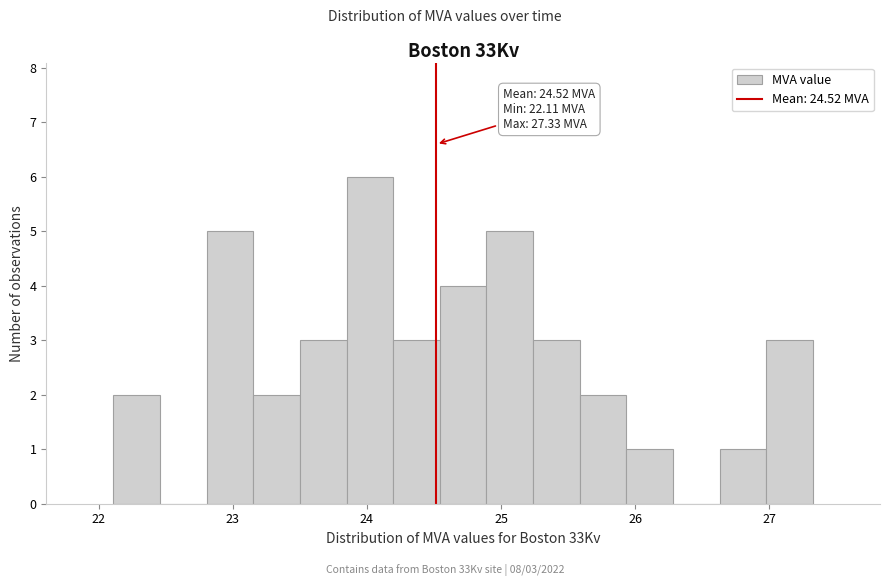

Around what value on the x-axis is the tallest bar? Give the approximate position of its centre, as read against the axis.

24.0